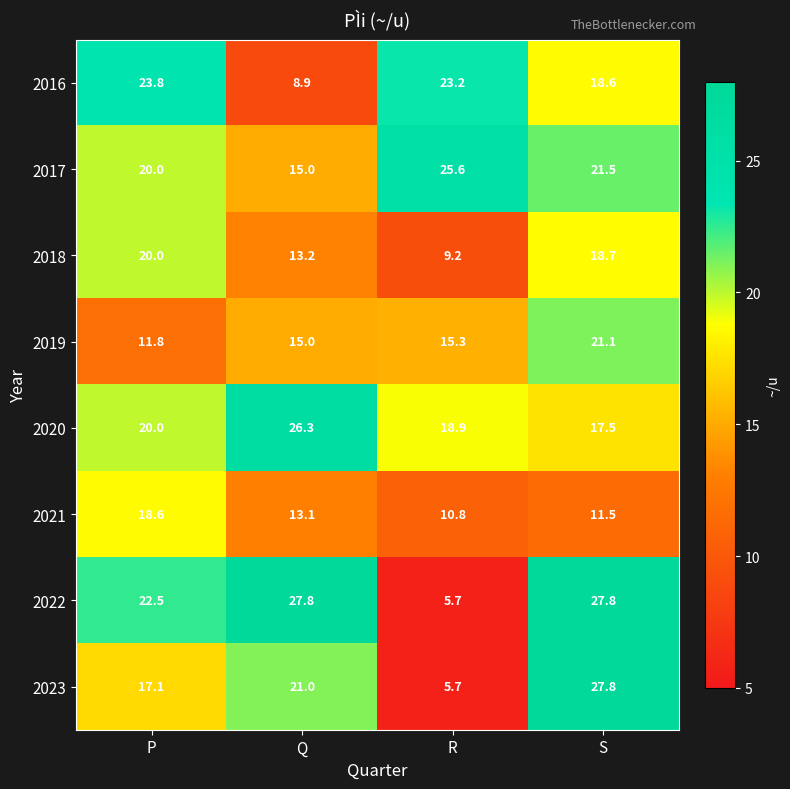

Where does the 2022 series first go above 27?

Q